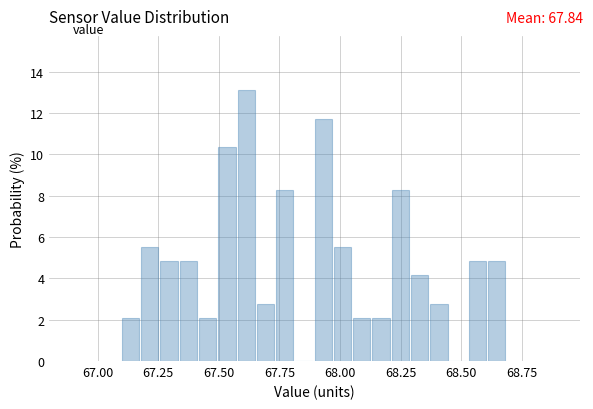

Around what value on the x-axis is the tallest bar? Give the approximate position of its centre, as read against the axis.

67.60